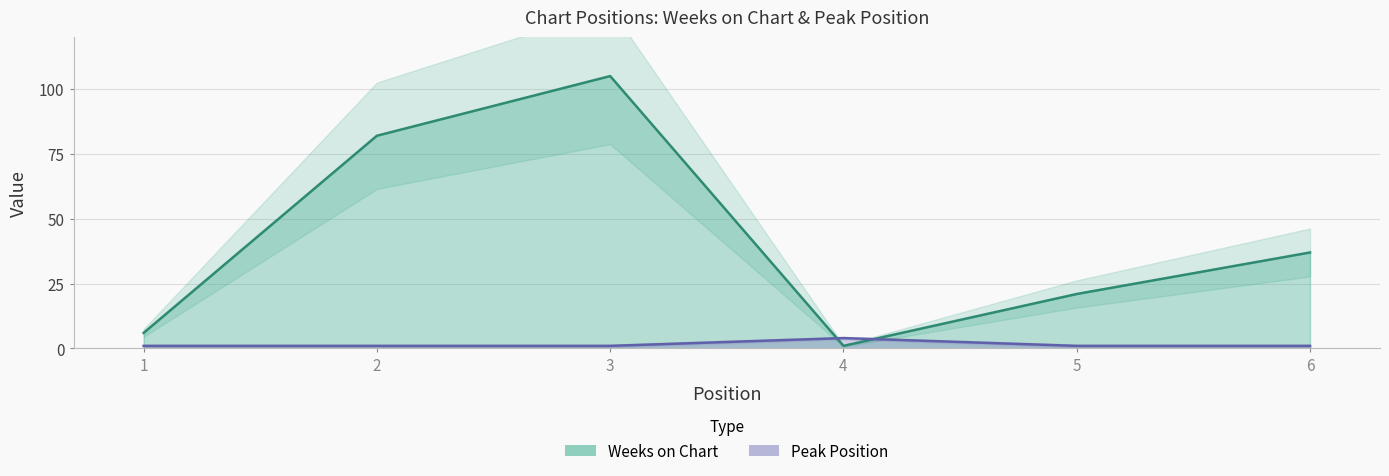

What is the average value of the Peak Position series?

2